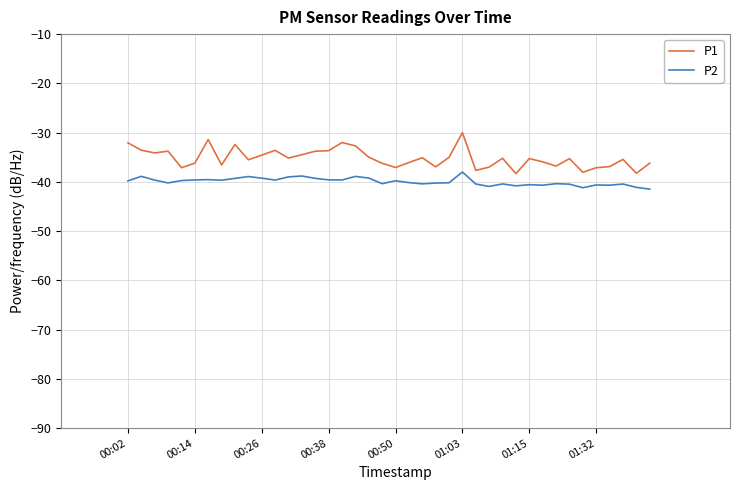

Rank the series by their average value, from highest to lowest.

P1, P2